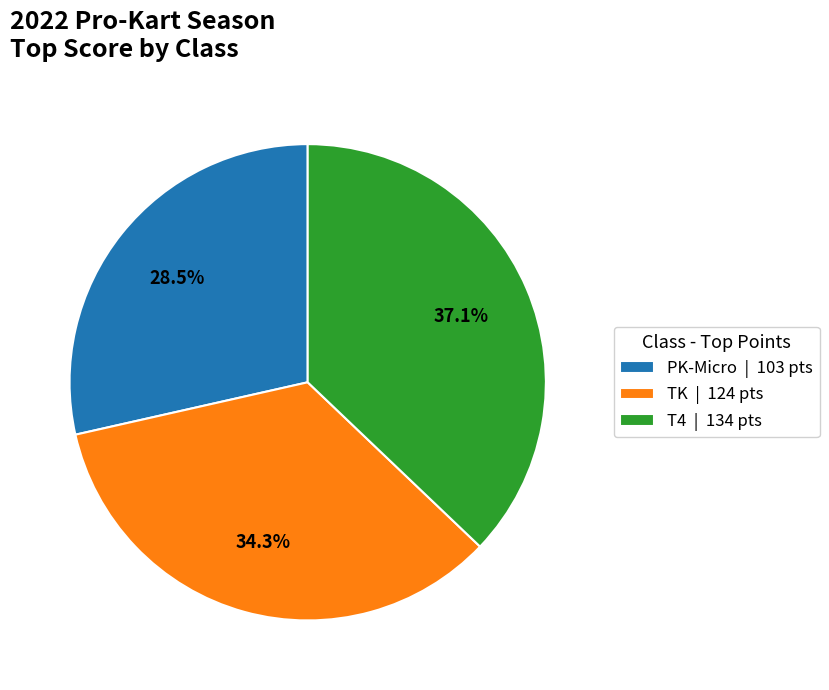

Is it true that PK-Micro is 35% of the pie?

False